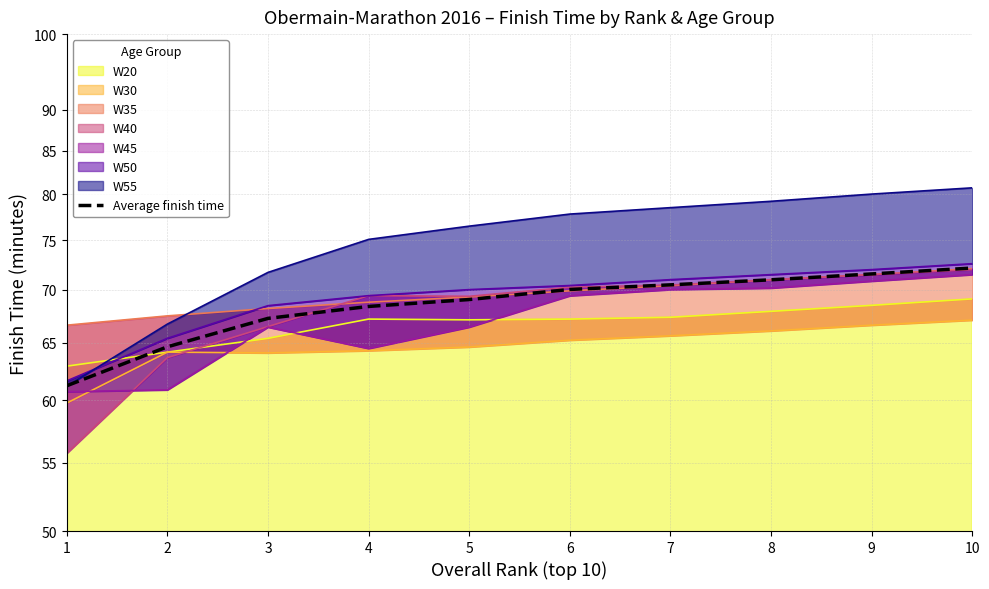

The value at 7 is 70.5. True or false?

True